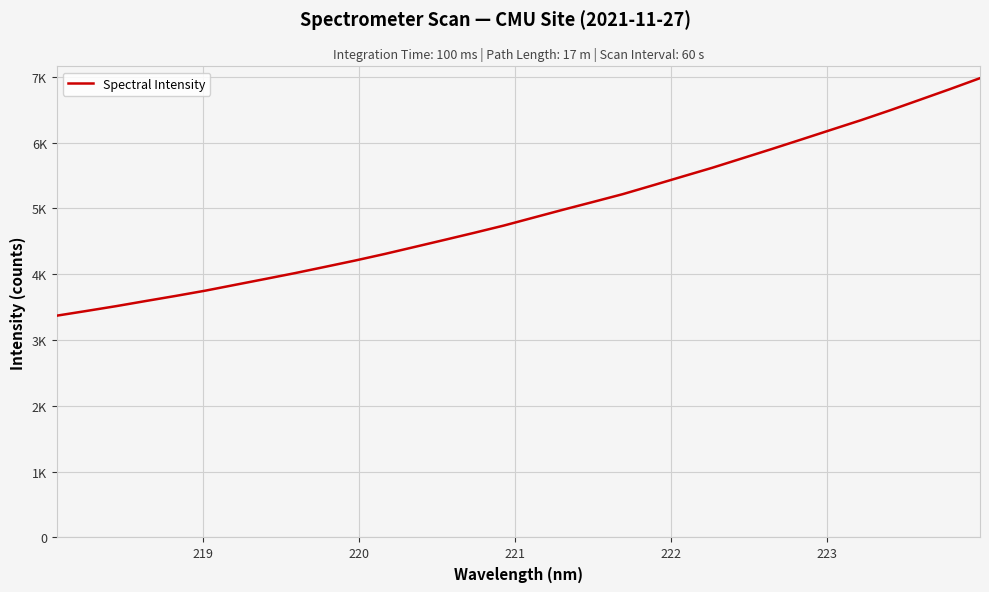

Does the chart have visible grid lines?

Yes